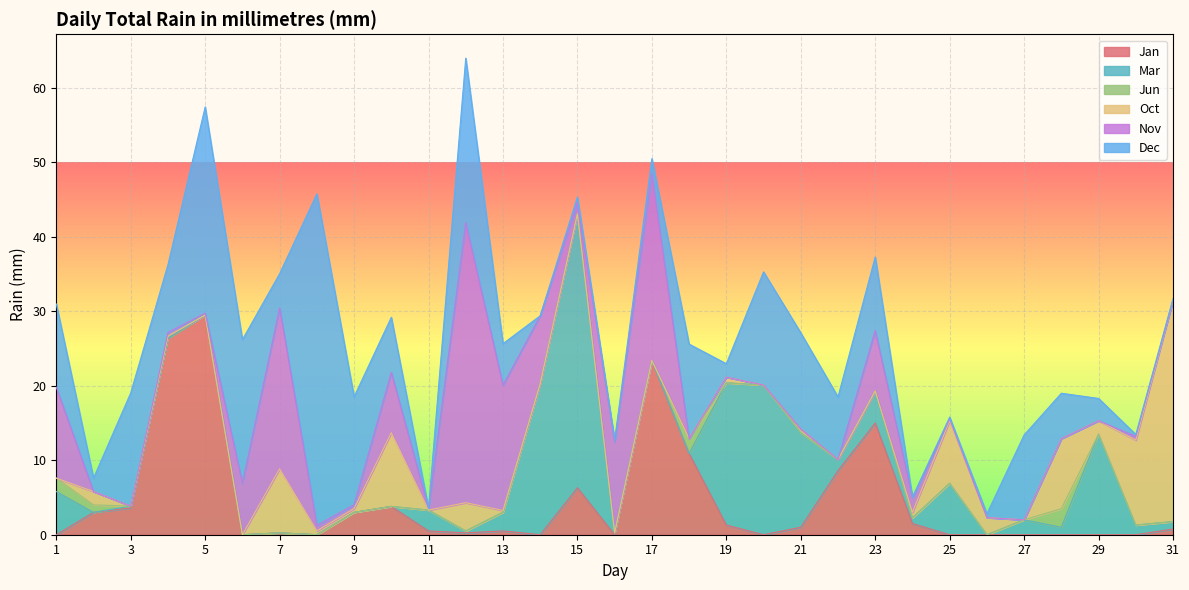

Is the value of Oct at 4 greater than the value of Dec at 27?

No